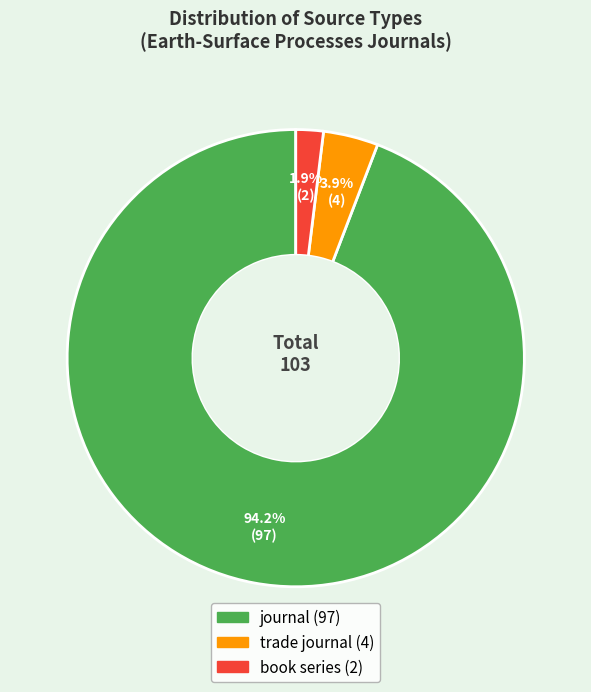

Which slice is the largest?

journal